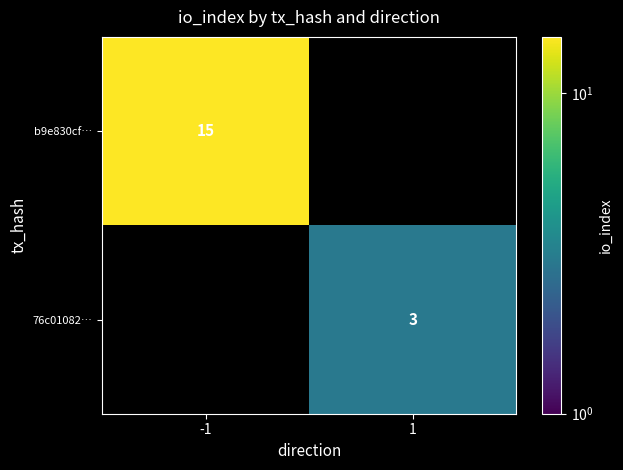

The b9e830cf… series shows 6 at -1. True or false?

False